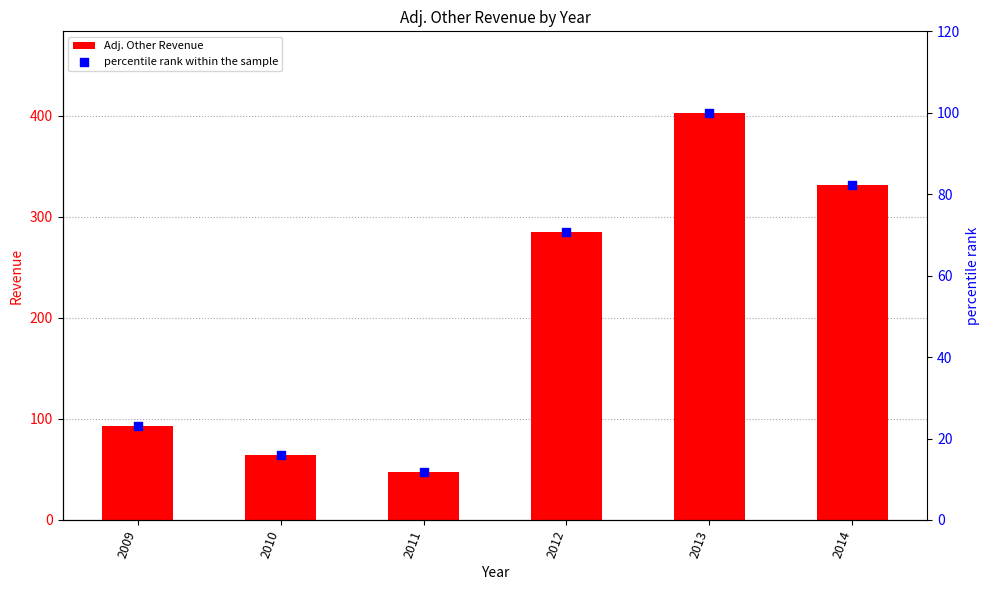

What are all the series names shown in the legend?

Adj. Other Revenue, percentile rank within the sample